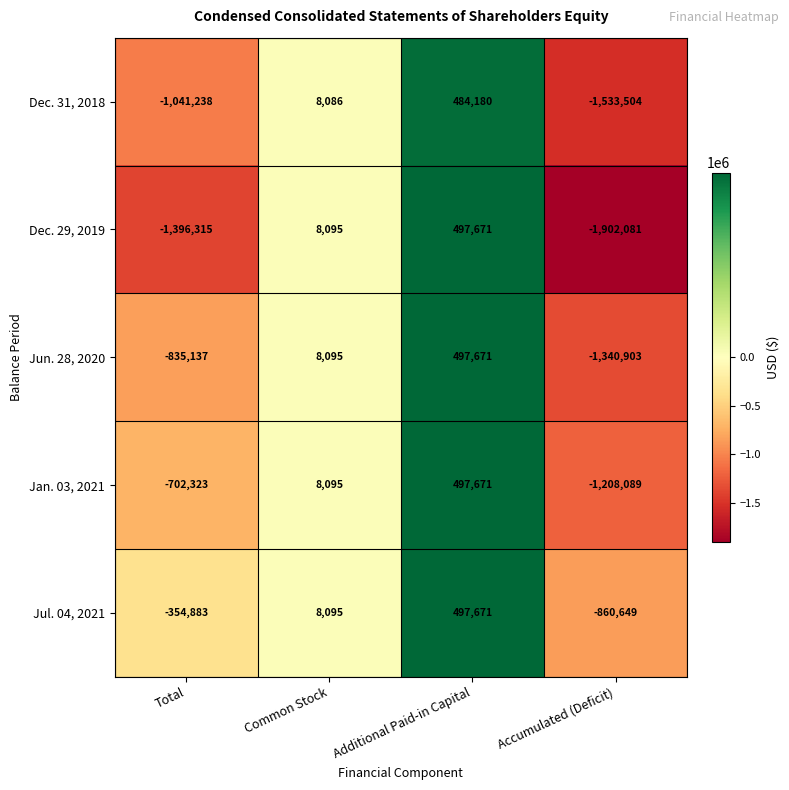

The Jul. 04, 2021 series shows 497671 at Additional Paid-in Capital. True or false?

True